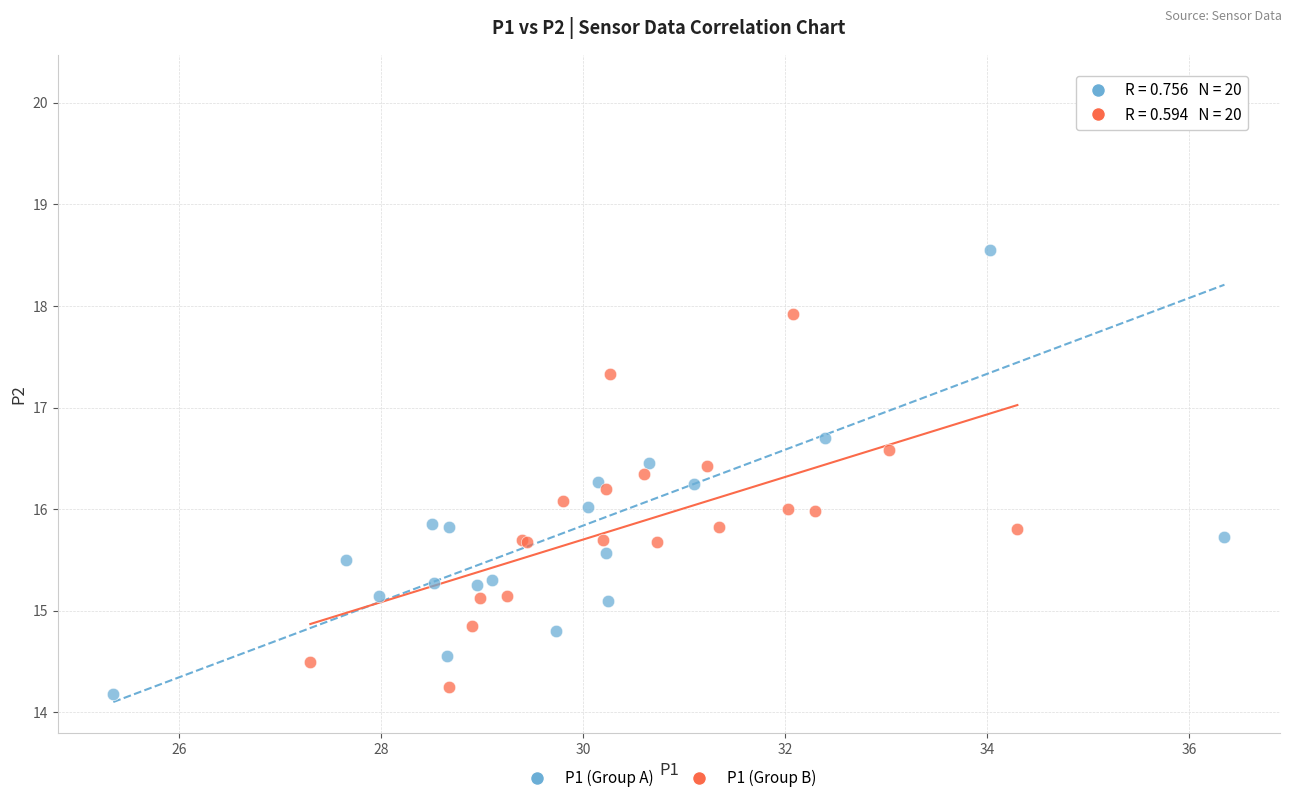

Which series has the largest Y range (max minus min)?

P1 (Group A)